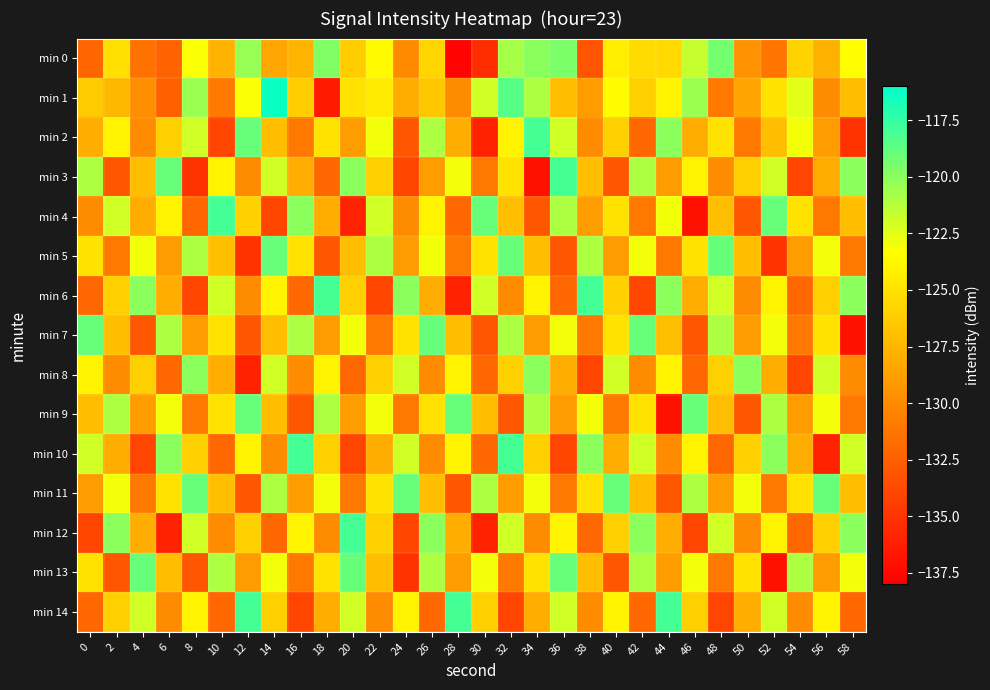

Which series has the largest range (max minus min)?

min 1